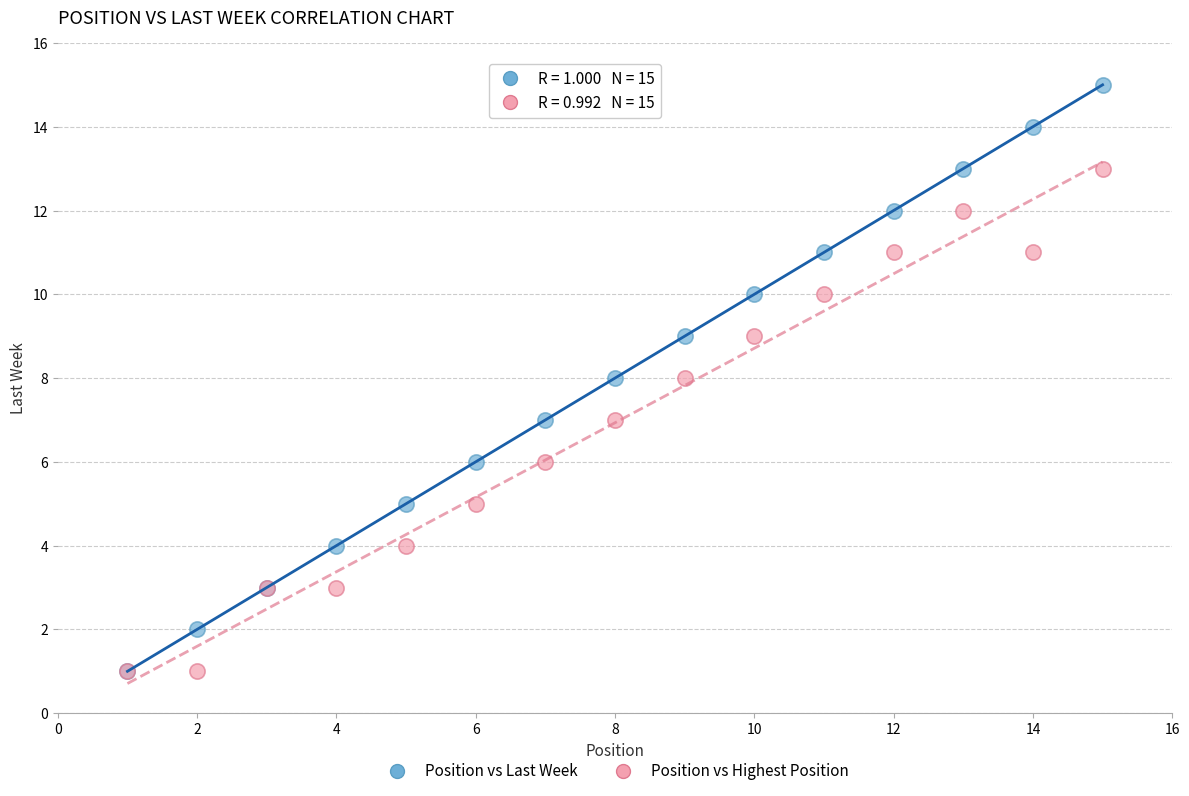

Which series reaches the maximum Y coordinate?

Position vs Last Week